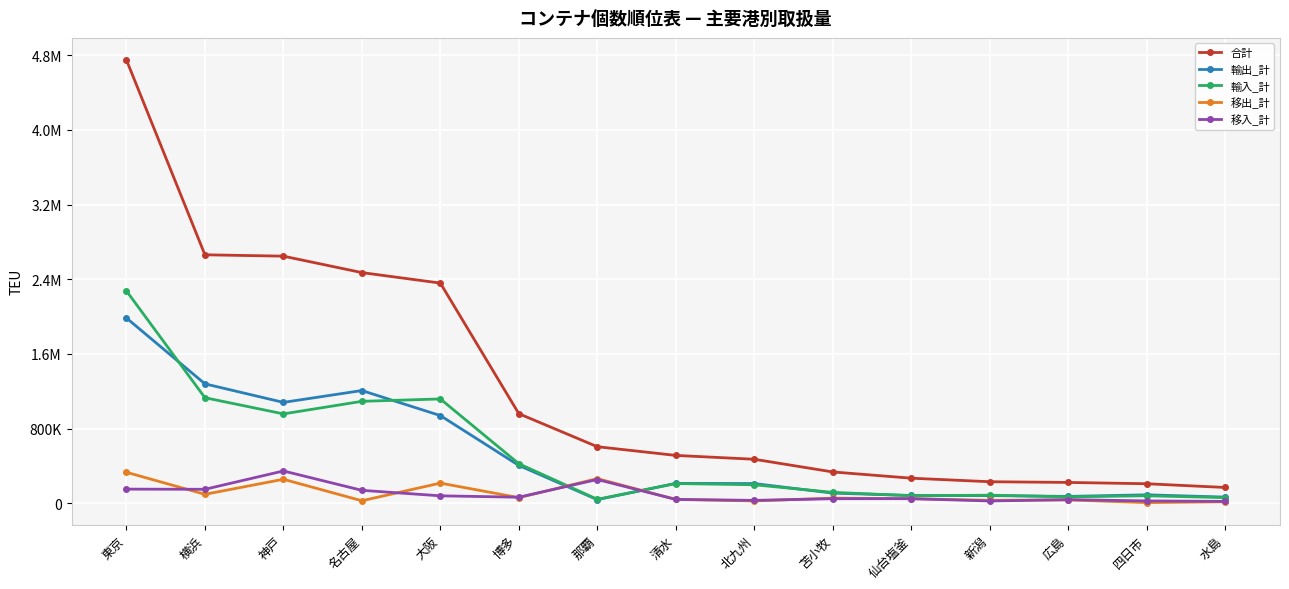

Does the chart have visible grid lines?

Yes